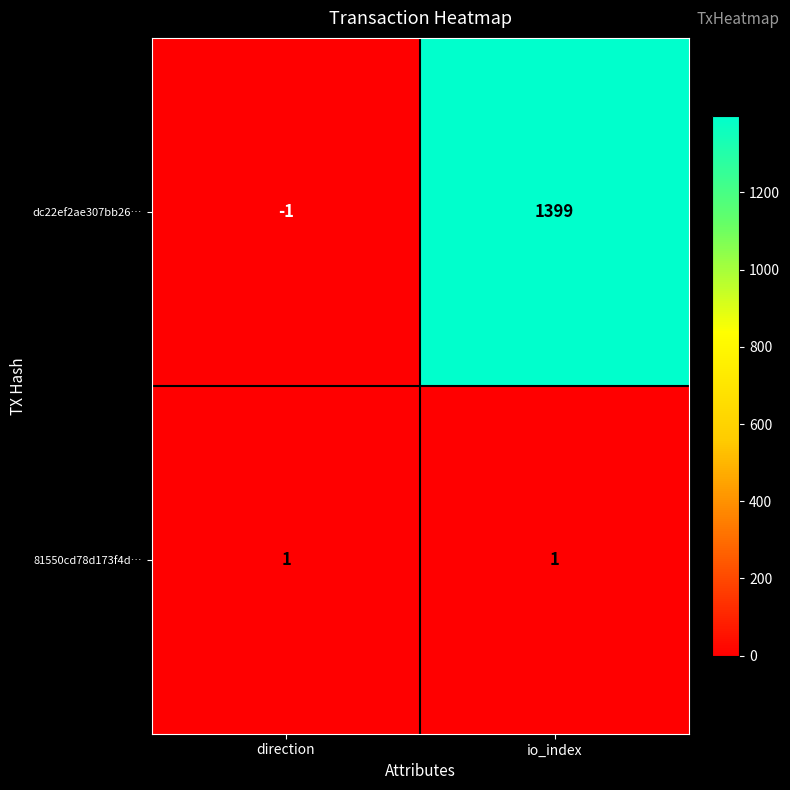

How many series are shown in this chart?

2